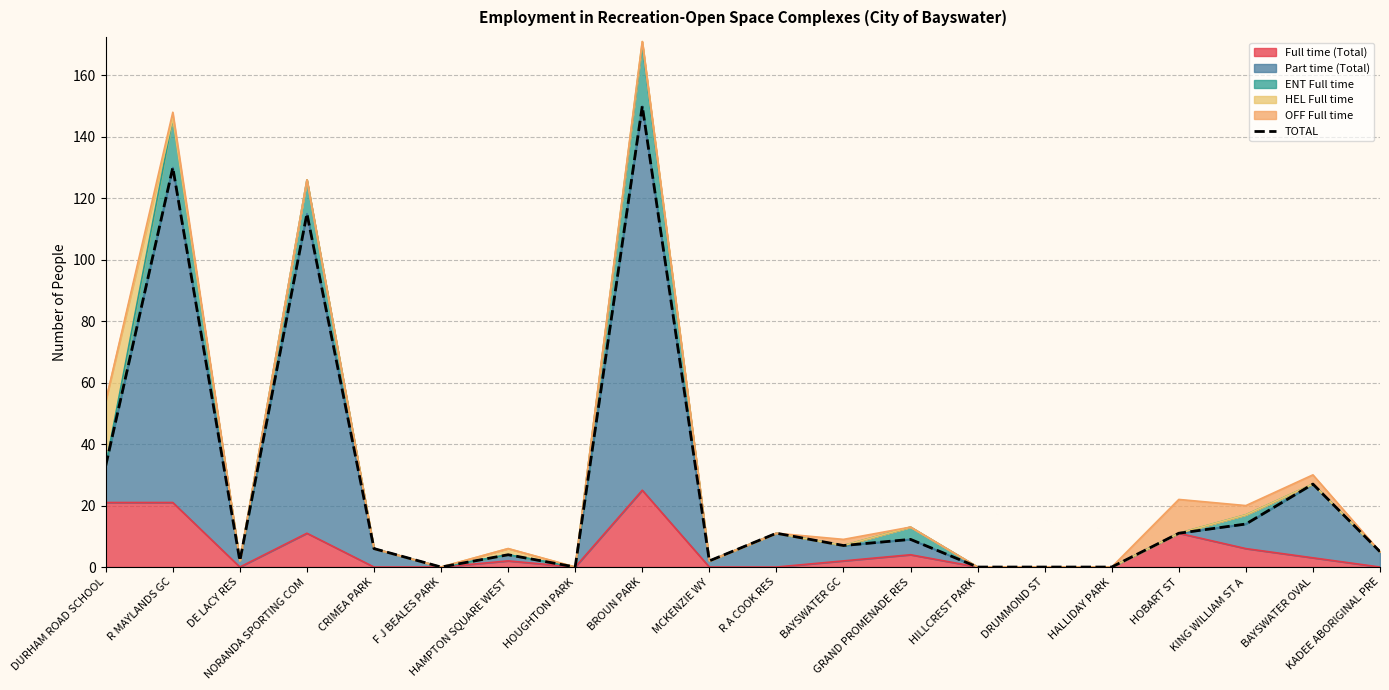

List the labels in order of value, largest first.

BROUN PARK, R MAYLANDS GC, NORANDA SPORTING COM, DURHAM ROAD SCHOOL, BAYSWATER OVAL, KING WILLIAM ST A, R A COOK RES, HOBART ST, GRAND PROMENADE RES, BAYSWATER GC, CRIMEA PARK, KADEE ABORIGINAL PRE, HAMPTON SQUARE WEST, DE LACY RES, MCKENZIE WY, F J BEALES PARK, HOUGHTON PARK, HILLCREST PARK, DRUMMOND ST, HALLIDAY PARK